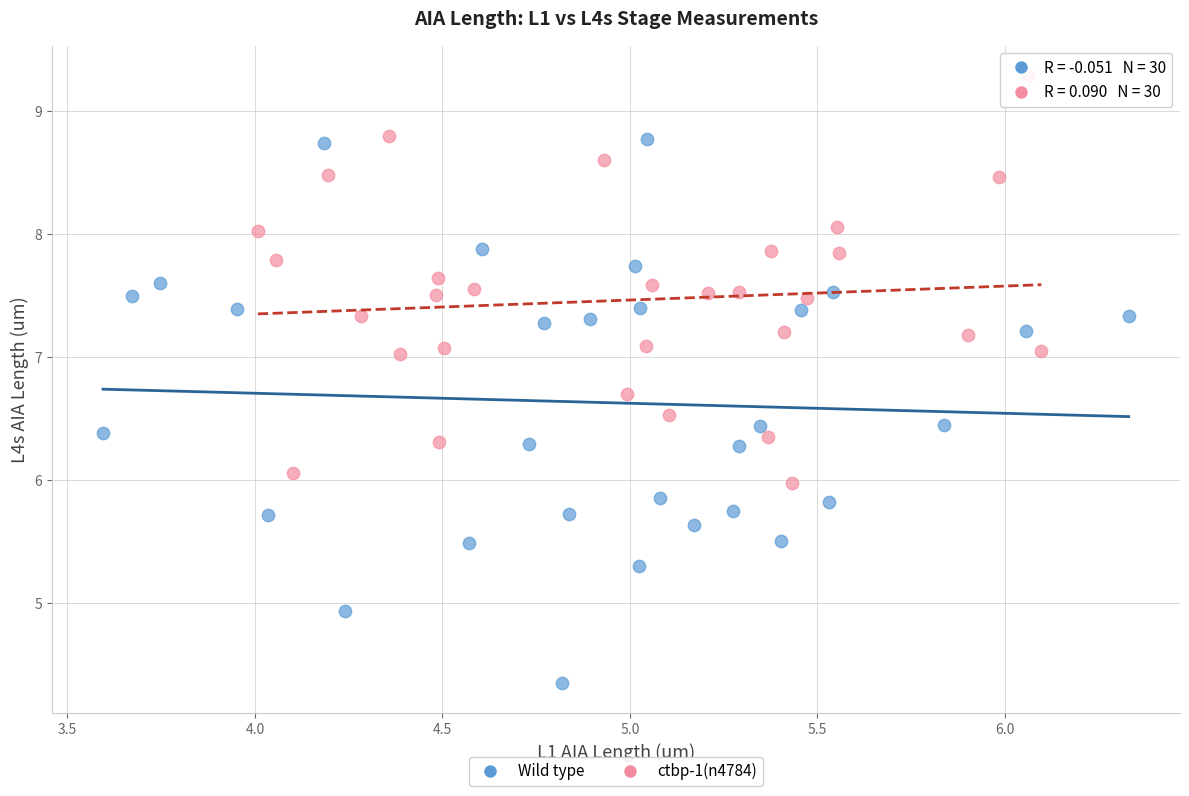

Which series reaches the minimum Y coordinate?

Wild type